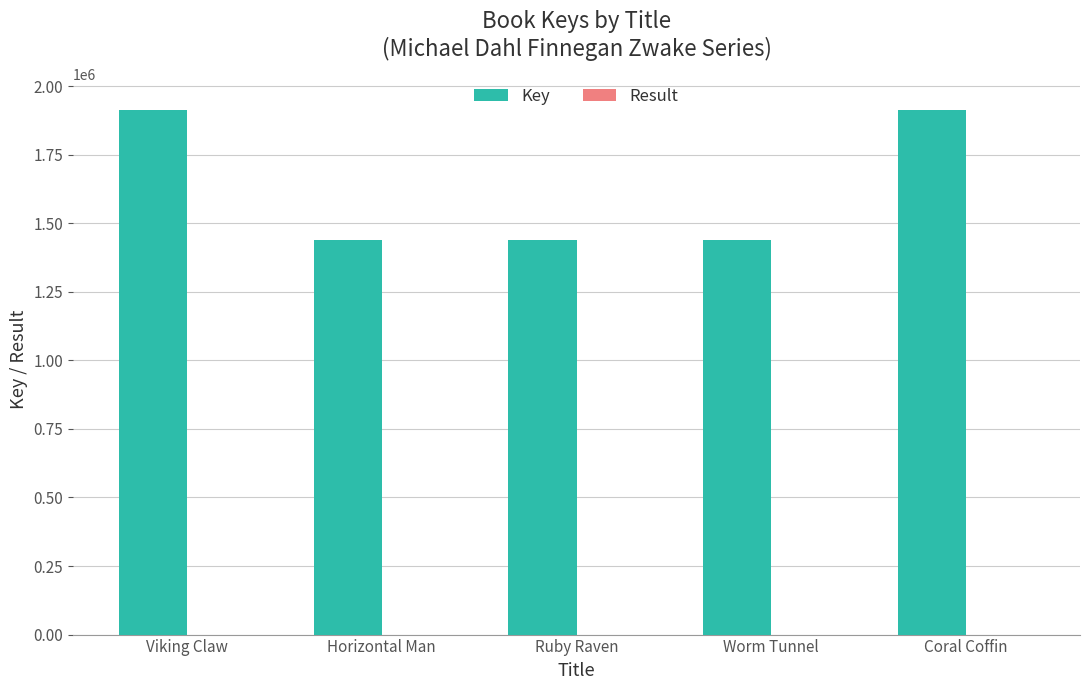

Which series changed the most between Viking Claw and Worm Tunnel?

Key